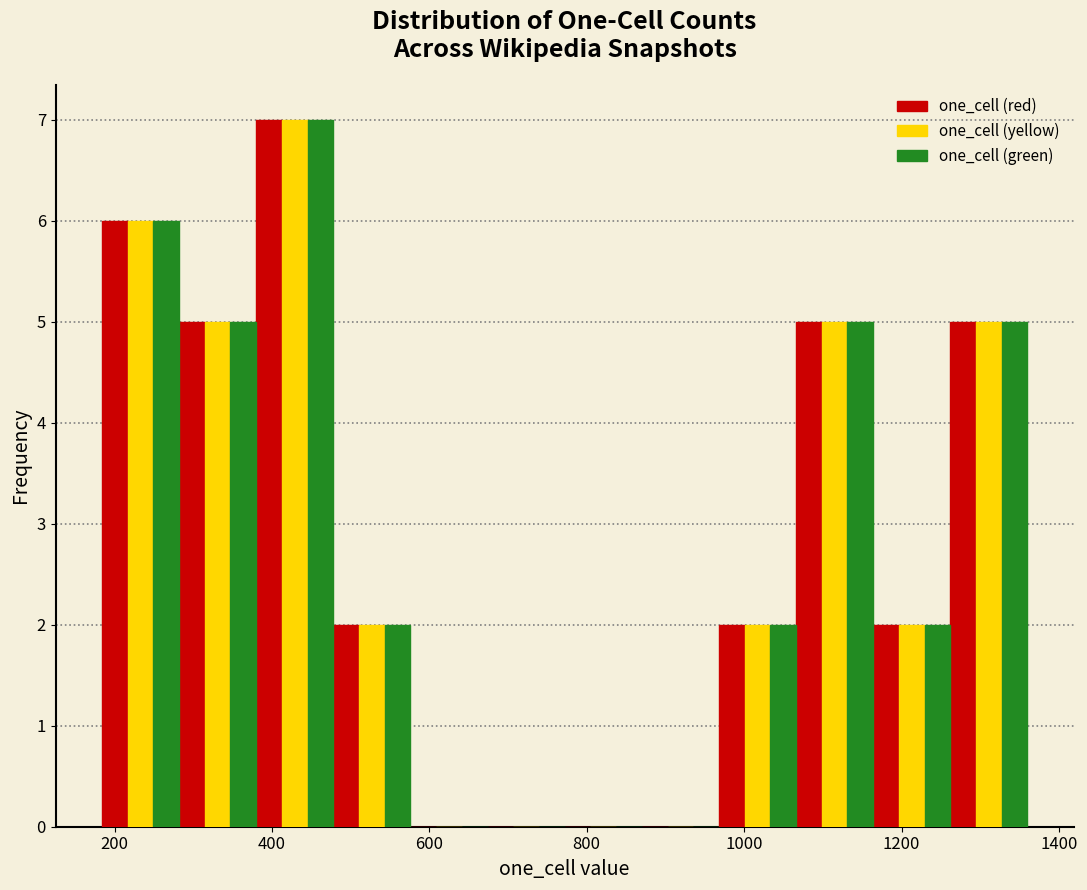

What is the height of the one_cell (red) bar covering 1164 to 1262 on the x-axis? Neither the bar edges nor the heights are printed on the chart, so give them approximately, as read against the axes.

2